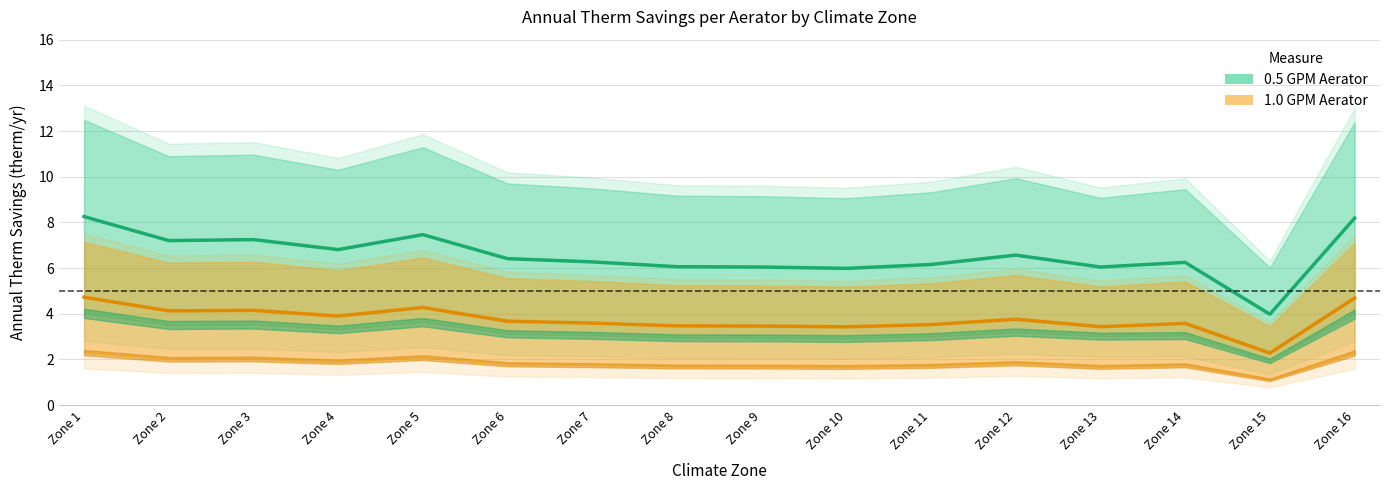

Which series has the largest total across all categories?

0.5 GPM Aerator - mid